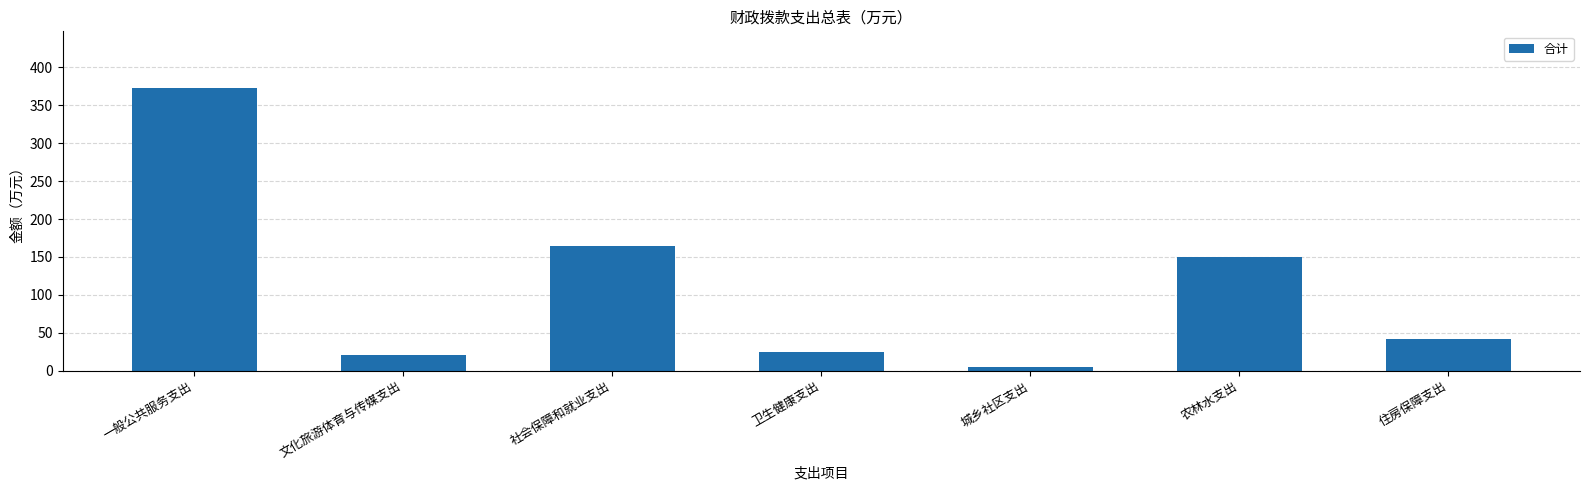

What is the label of the 3rd bar from the right?

城乡社区支出